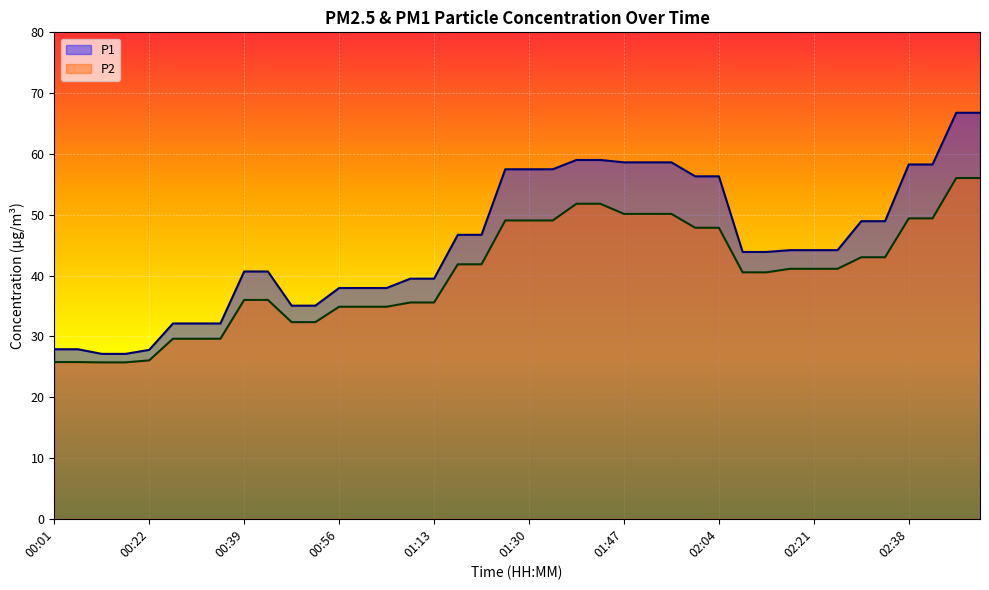

Is the value of P1 at 01:55 greater than the value of P2 at 02:38?

Yes